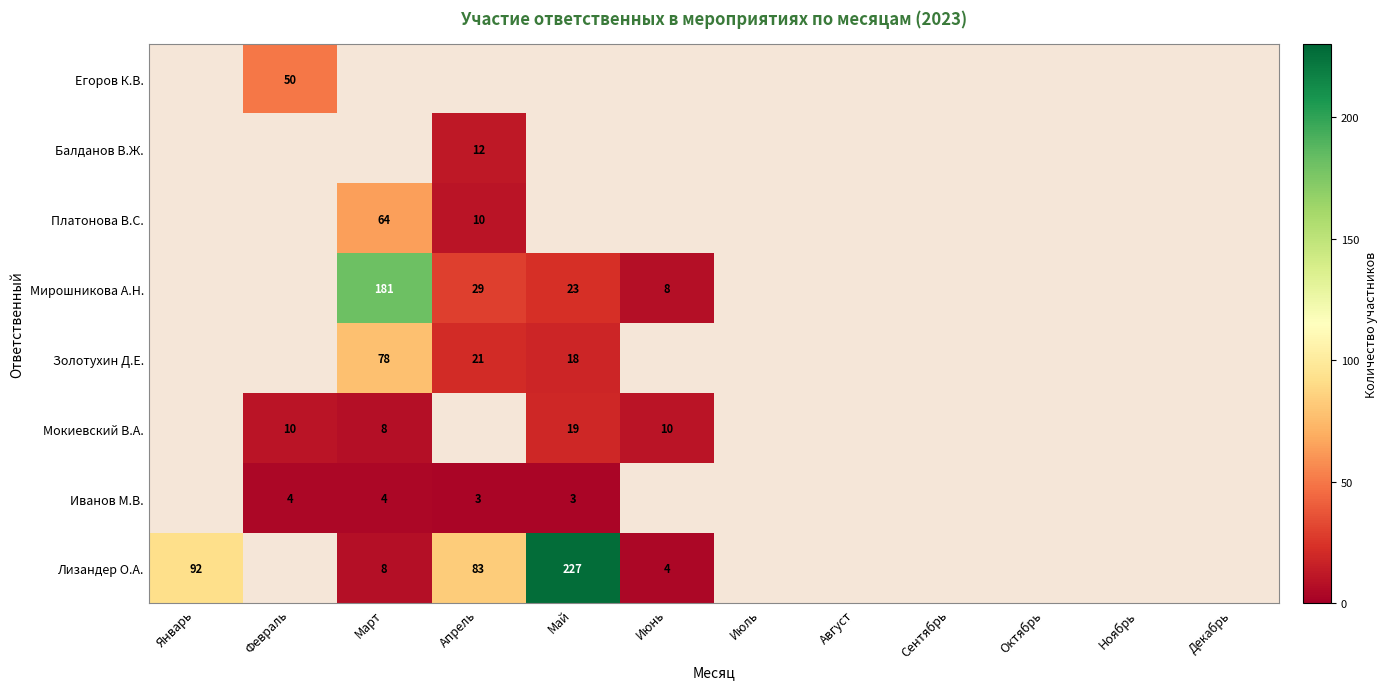

What is the smallest value displayed?

3.0